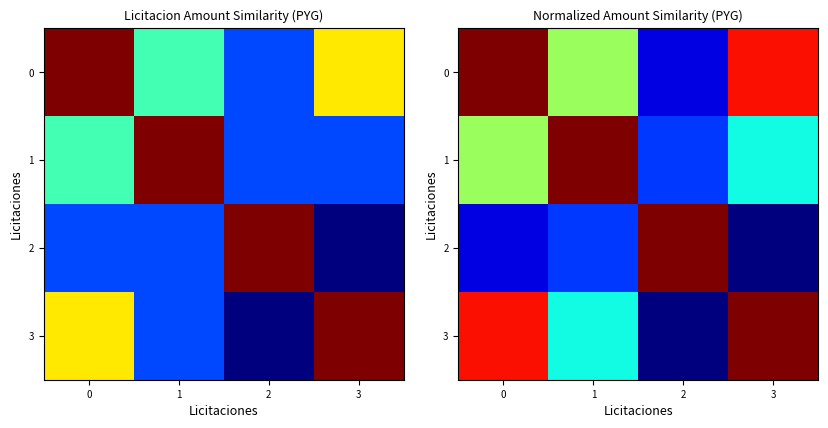

What is the maximum value for 2?

1.0